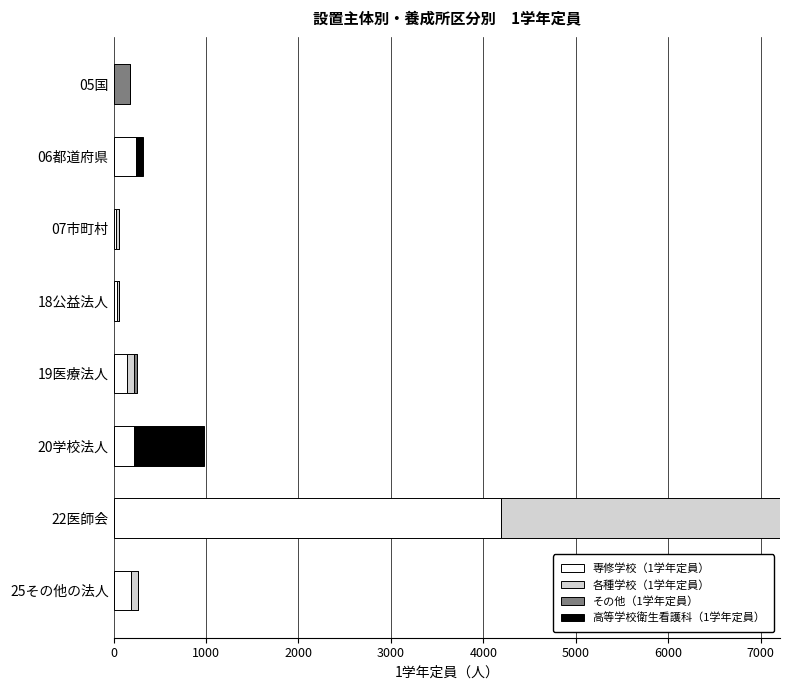

At which category is the sum across all series the highest?

22医師会